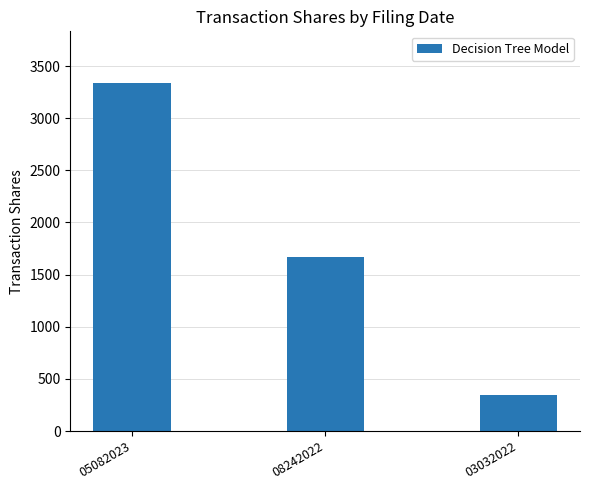

The value at 08242022 is 724. True or false?

False